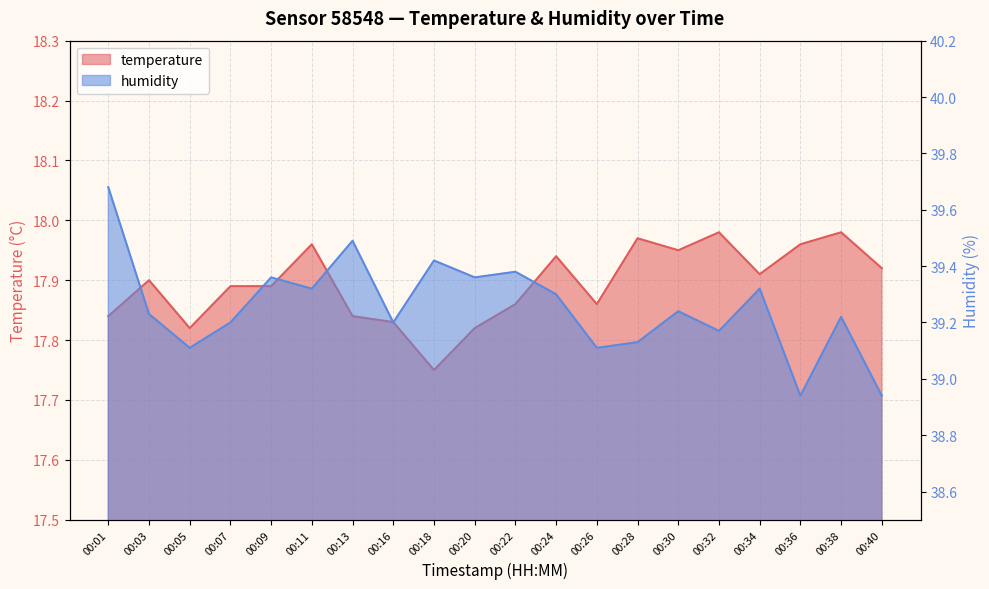

The value of temperature at 00:30 is 17.9. True or false?

True